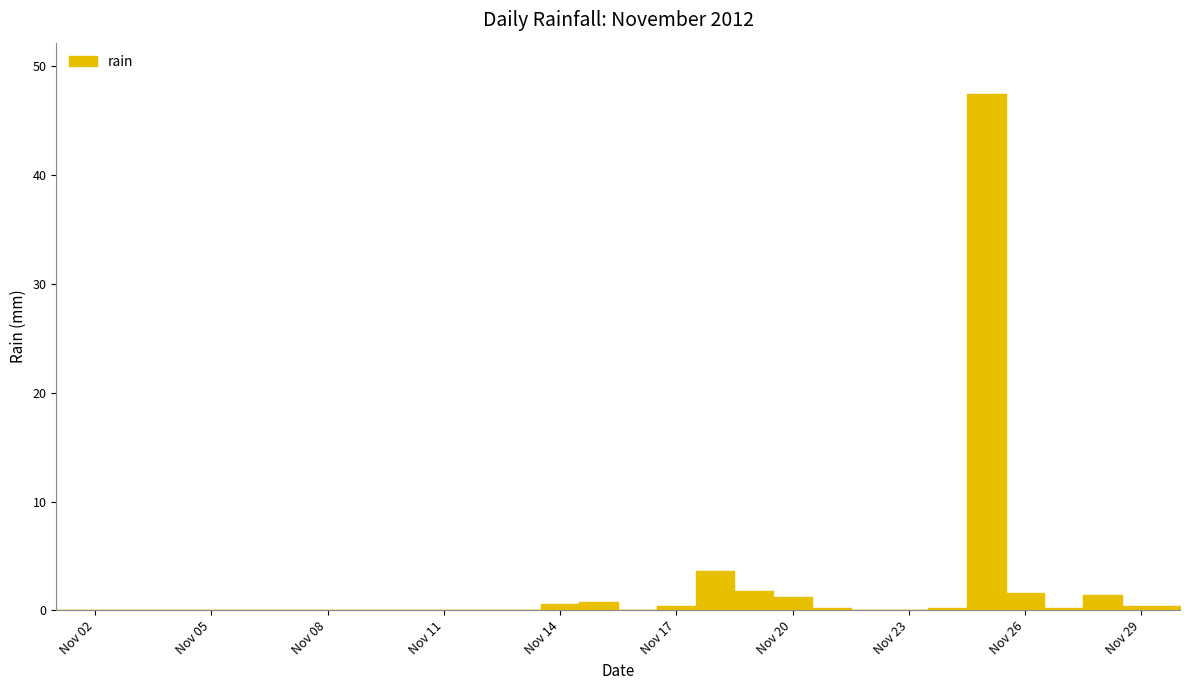

Which has a higher value, 2012-11-25 or 2012-11-26?

2012-11-25